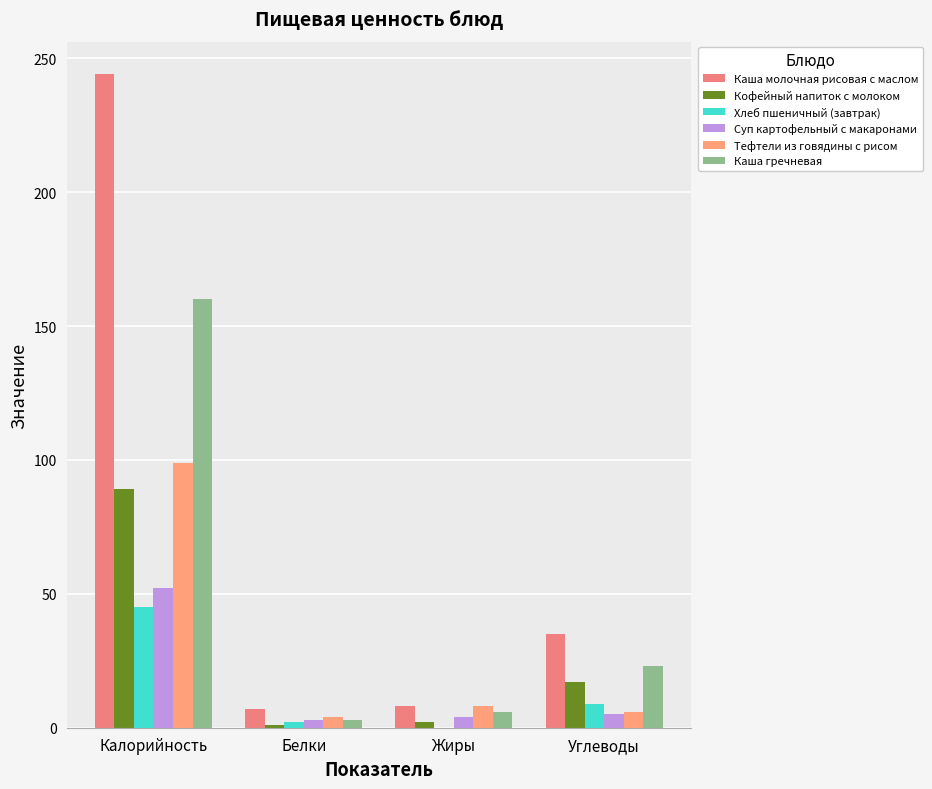

What is the maximum value for Кофейный напиток с молоком?

89